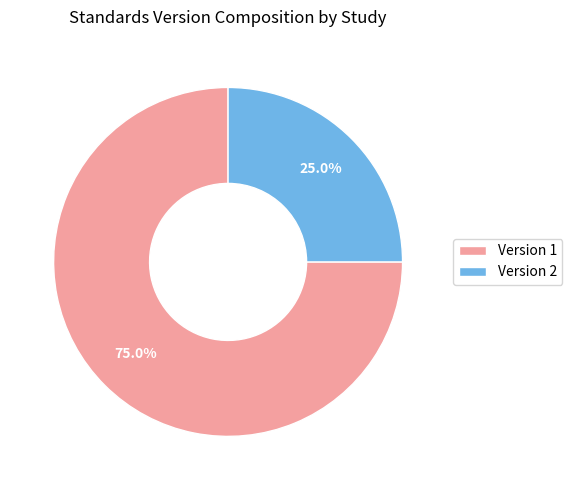

Rank the categories by value from highest to lowest.

Version 1, Version 2